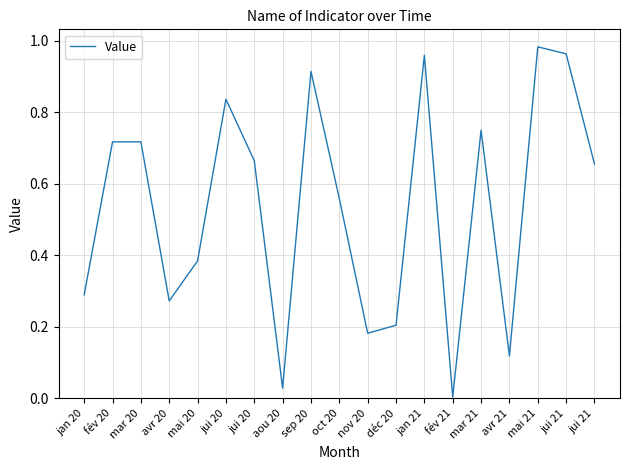

How many interior local valleys (lower than both neighbors) does the data have?

5